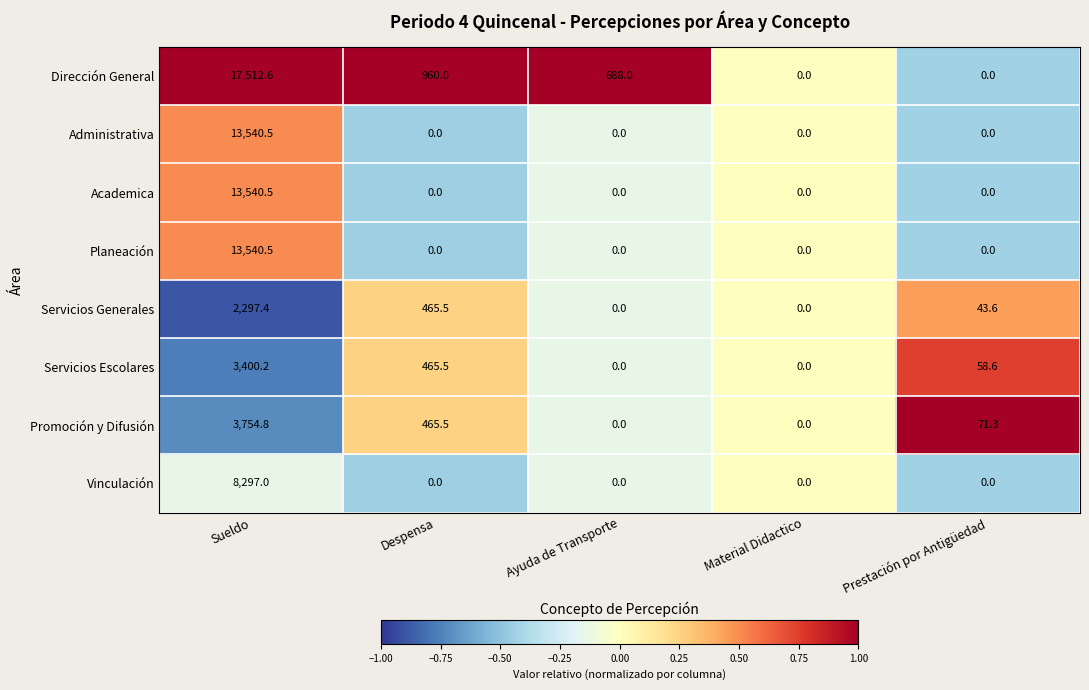

What is the difference between the highest and lowest values at Sueldo?

15215.2